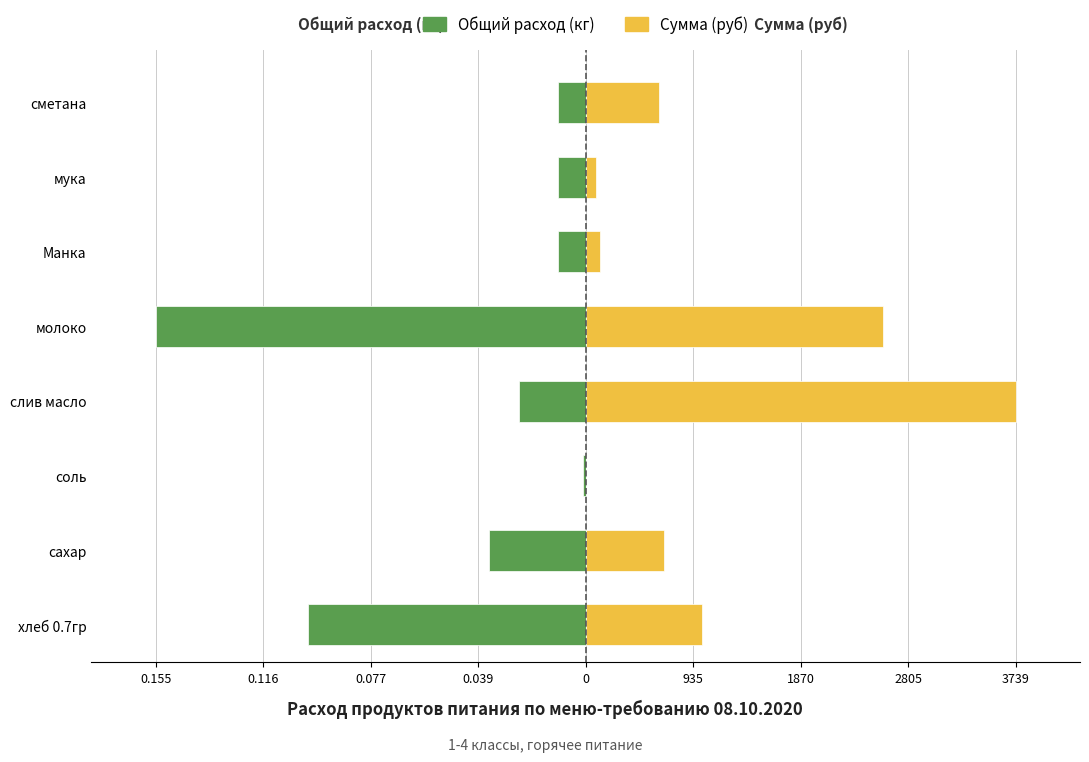

Which series has the largest total across all categories?

Сумма (руб)